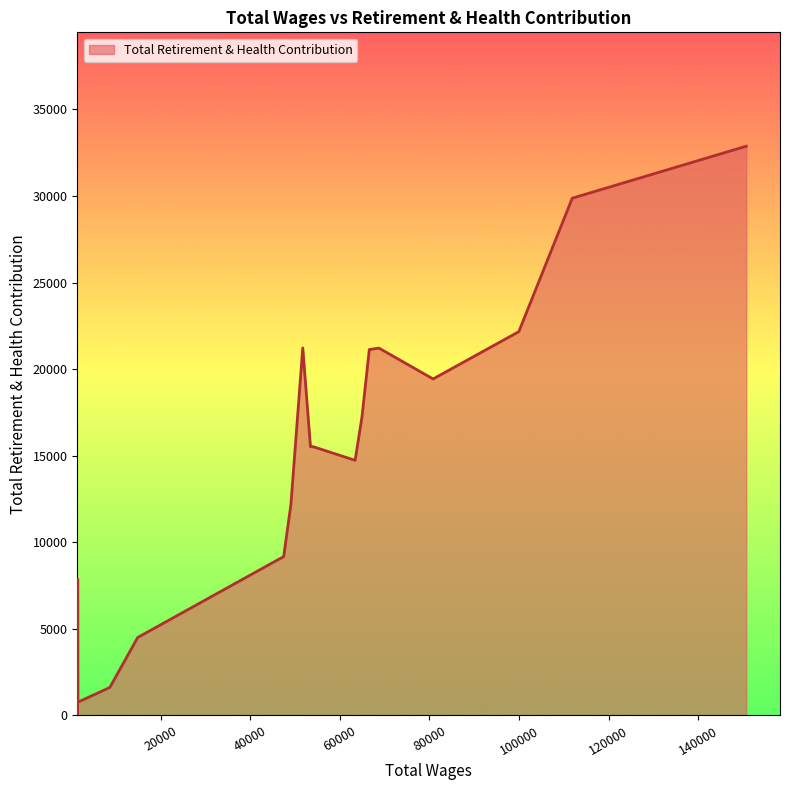

What is the minimum value shown in the chart?

40